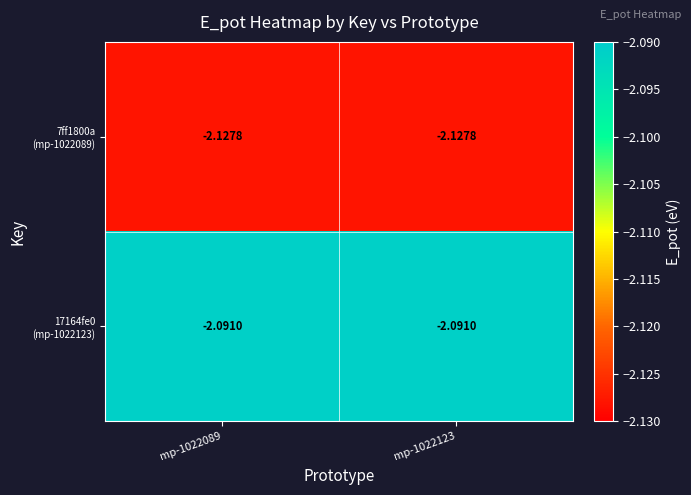

Count the number of categories in the chart.

2